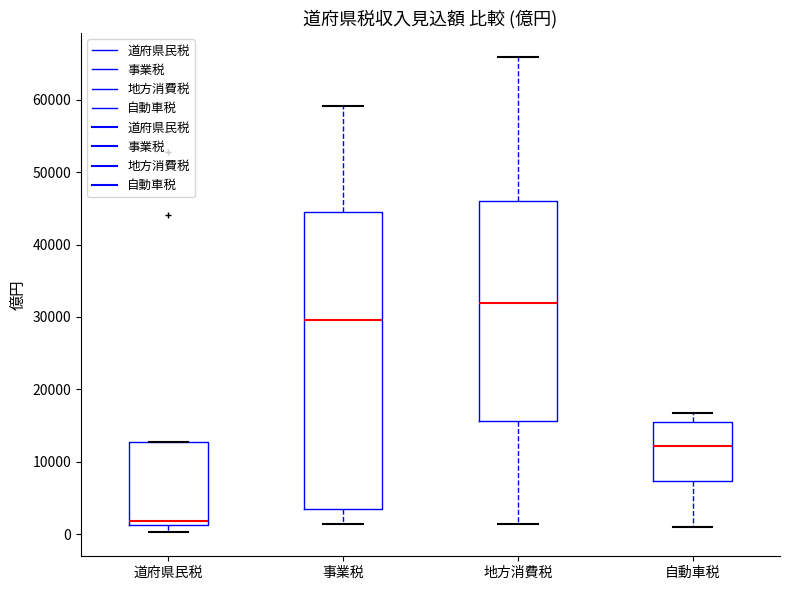

Reading left to right, read every box against the y-axis: the position of its median line, the range the box covers, and the ends of its whiskers. The values are not printed on the chart, so give them approximately, as read against the axis.

道府県民税: median 2000, box 1000 to 13000, whiskers 0 to 13000
事業税: median 30000, box 3000 to 44000, whiskers 1000 to 59000
地方消費税: median 32000, box 16000 to 46000, whiskers 1000 to 66000
自動車税: median 12000, box 7000 to 16000, whiskers 1000 to 17000